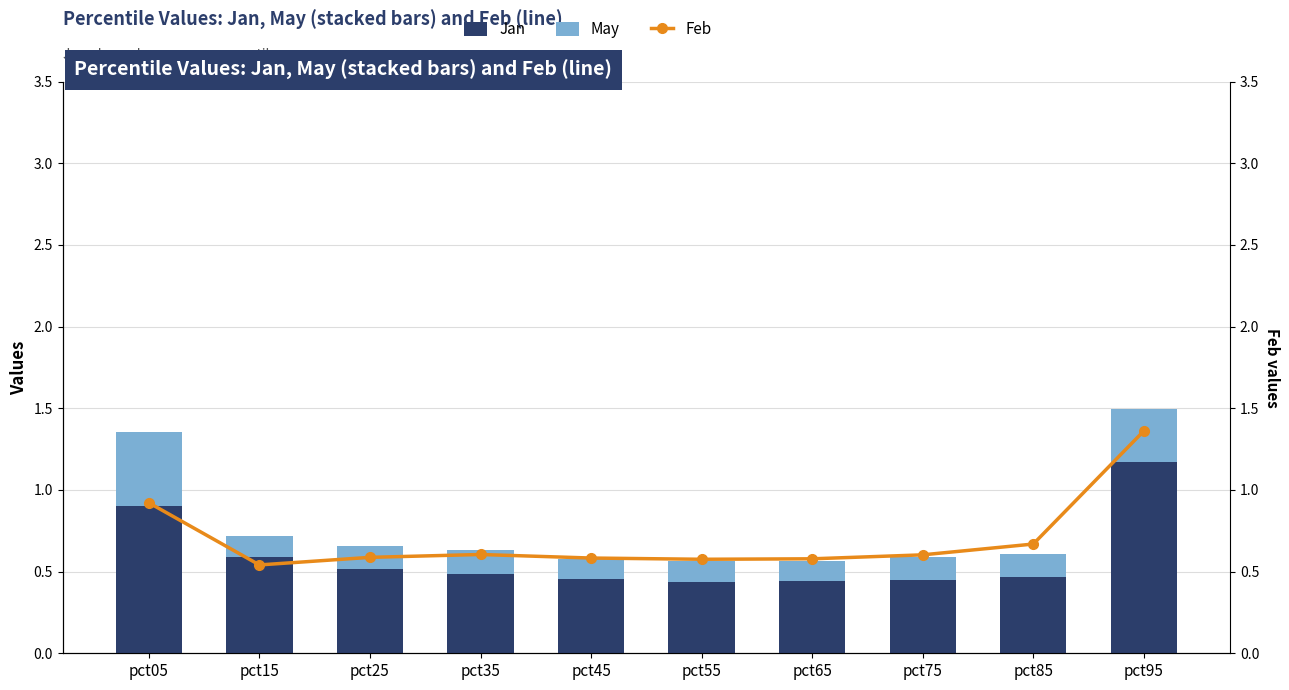

Rank the series by their maximum value, from highest to lowest.

Feb, Jan, May